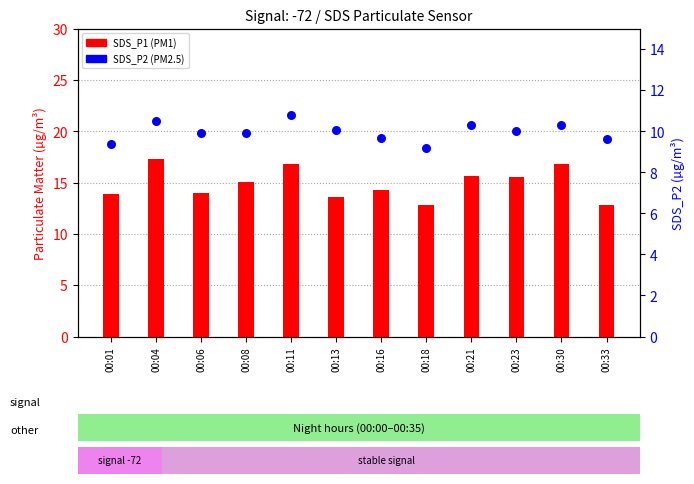

Which series has the widest spread of Y values?

SDS_P1